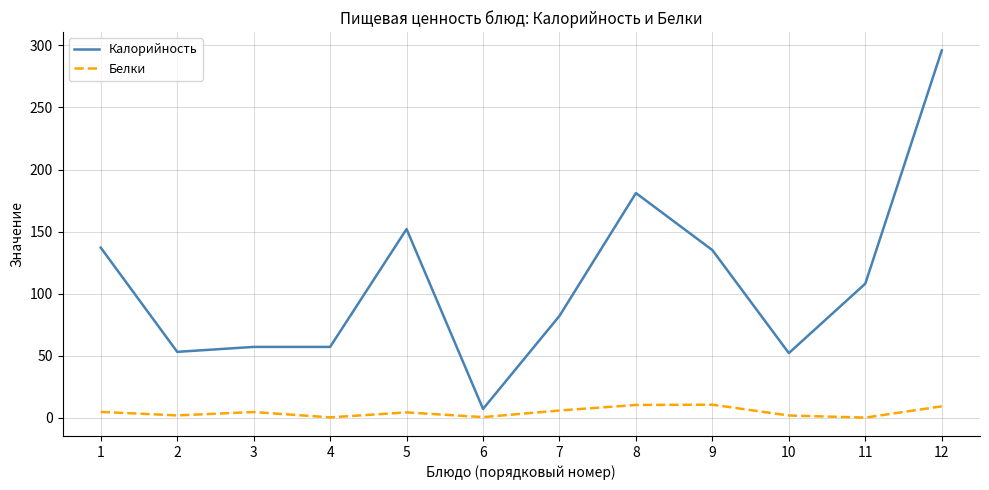

What is the difference between the second highest and minimum values in the Калорийность series?

174.0